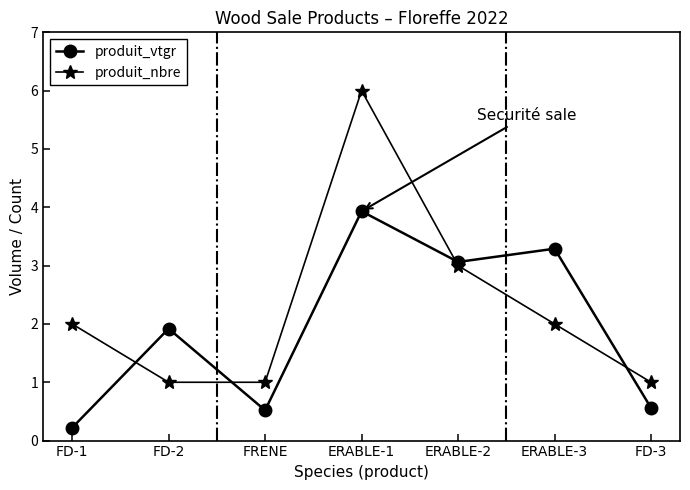

What is the approximate value of produit_vtgr at FRENE?

0.5